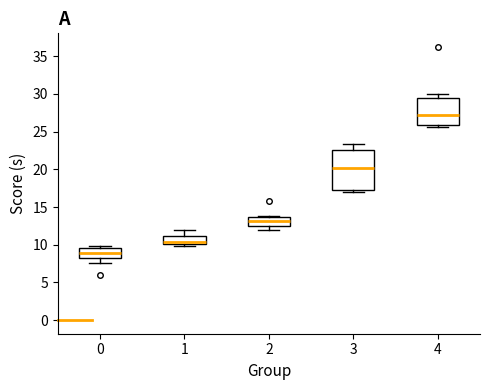

Comparing the boxes themselves (not the whiskers), which one is the tallest?

3